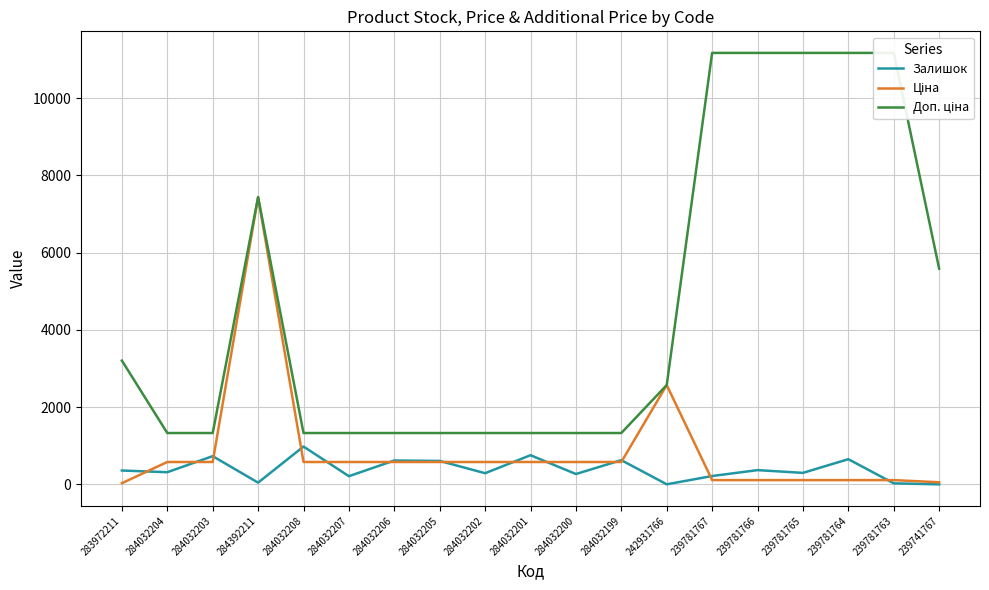

Reading left to right, transcribe all the data shown in this chart.

Залишок: 283972211=360.0	284032204=316.0	284032203=732.0	284392211=46.0	284032208=980.0	284032207=213.0	284032206=619.0	284032205=608.0	284032202=290.0	284032201=756.0	284032200=269.0	284032199=628.0	242931766=3.0	239781767=217.0	239781766=370.0	239781765=299.0	239781764=653.0	239781763=28.0	239741767=2.0
Ціна: 283972211=32.0	284032204=580.4	284032203=580.4	284392211=7436.2	284032208=580.4	284032207=580.4	284032206=580.4	284032205=580.4	284032202=580.4	284032201=580.4	284032200=580.4	284032199=580.4	242931766=2572.0	239781767=111.7	239781766=111.7	239781765=111.7	239781764=111.7	239781763=111.7	239741767=55.9
Доп. ціна: 283972211=3205.0	284032204=1330.3	284032203=1330.3	284392211=7436.2	284032208=1330.3	284032207=1330.3	284032206=1330.3	284032205=1330.3	284032202=1330.3	284032201=1330.3	284032200=1330.3	284032199=1330.3	242931766=2572.0	239781767=11169.0	239781766=11169.0	239781765=11169.0	239781764=11169.0	239781763=11169.0	239741767=5585.0